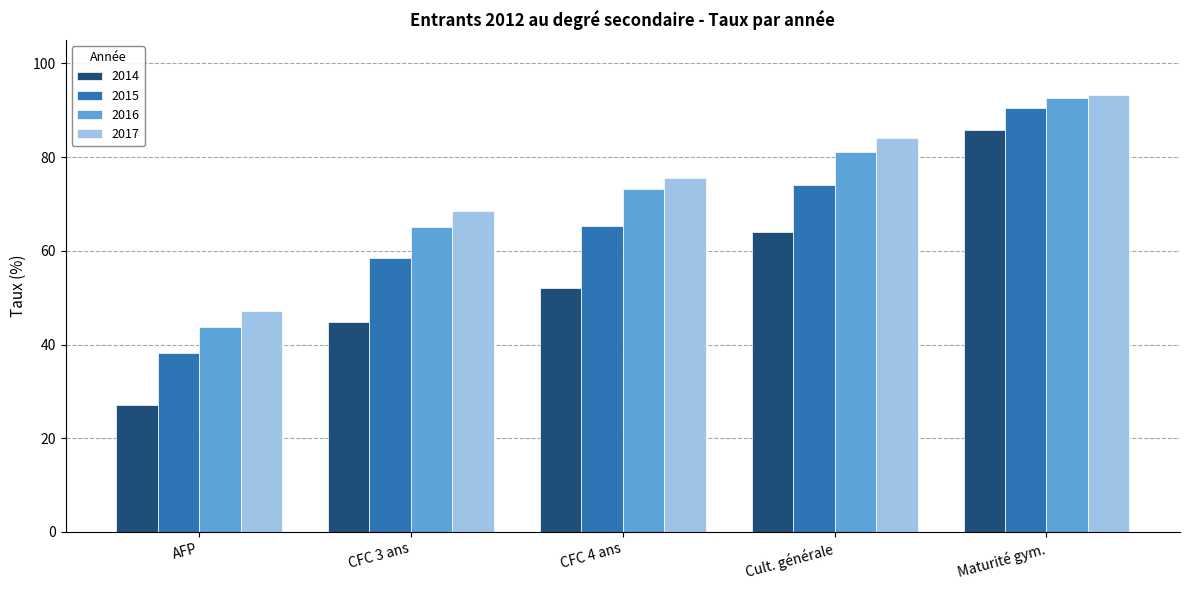

The 2016 series shows 154.5 at Maturité gym.. True or false?

False